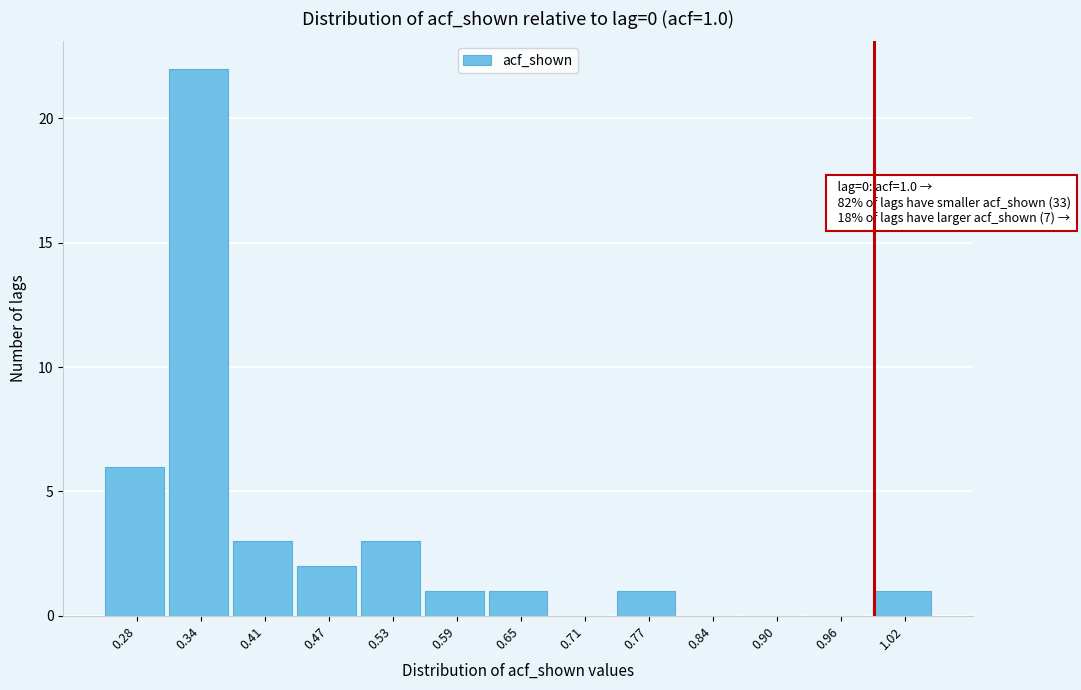

Over which range of the x-axis is the bar tallest?

0.31 to 0.38